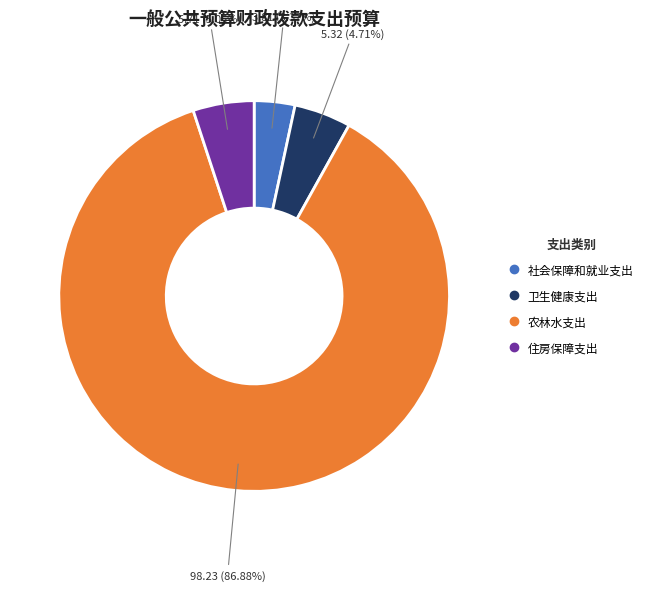

To the nearest percent, what portion does 卫生健康支出 represent?

5%